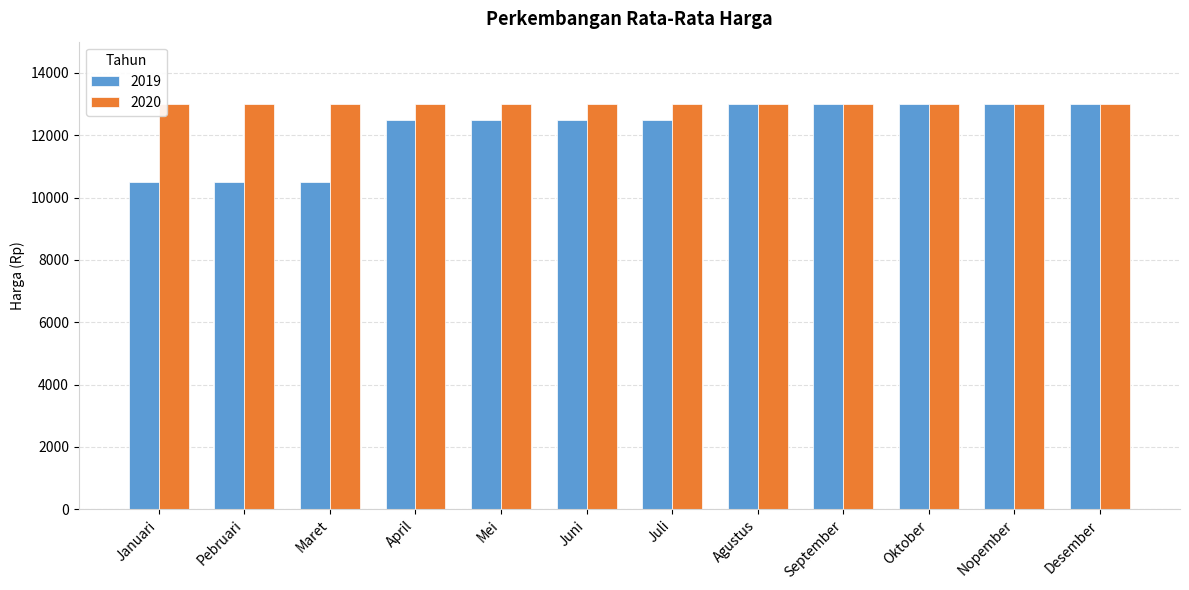

How many bars are there in total?

24